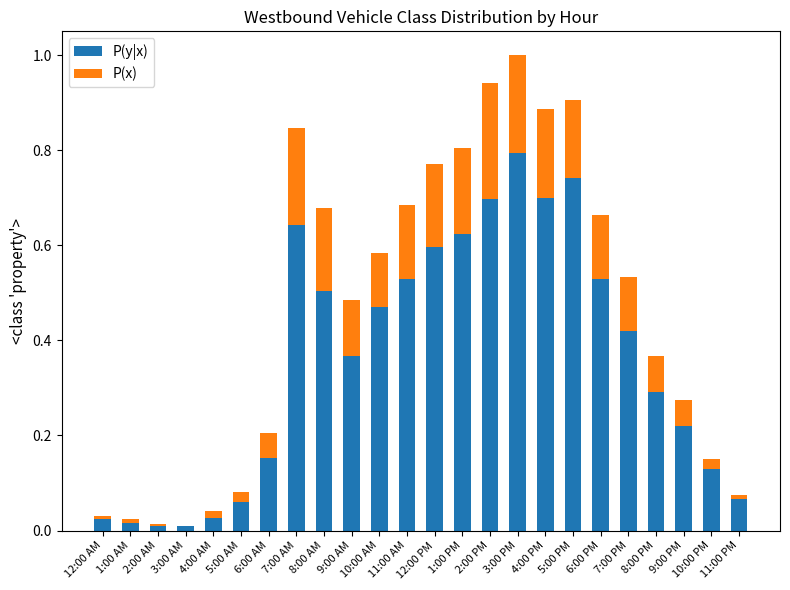

What is the total value across all series at 7:00 AM?

0.8